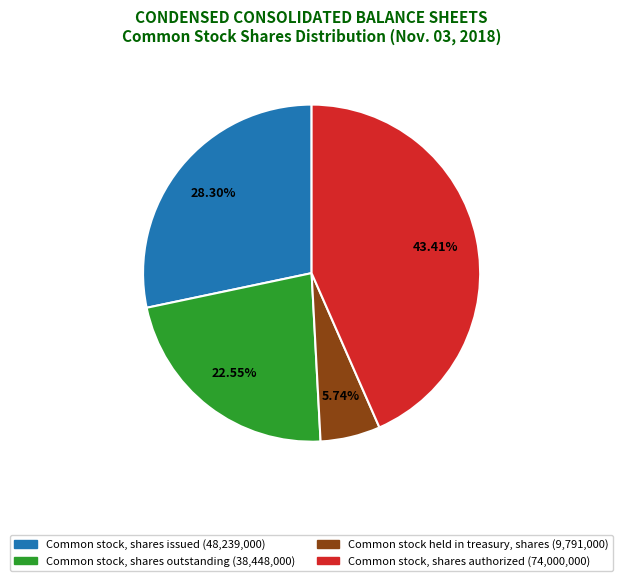

Between Common stock held in treasury, shares and Common stock, shares authorized, which is larger?

Common stock, shares authorized